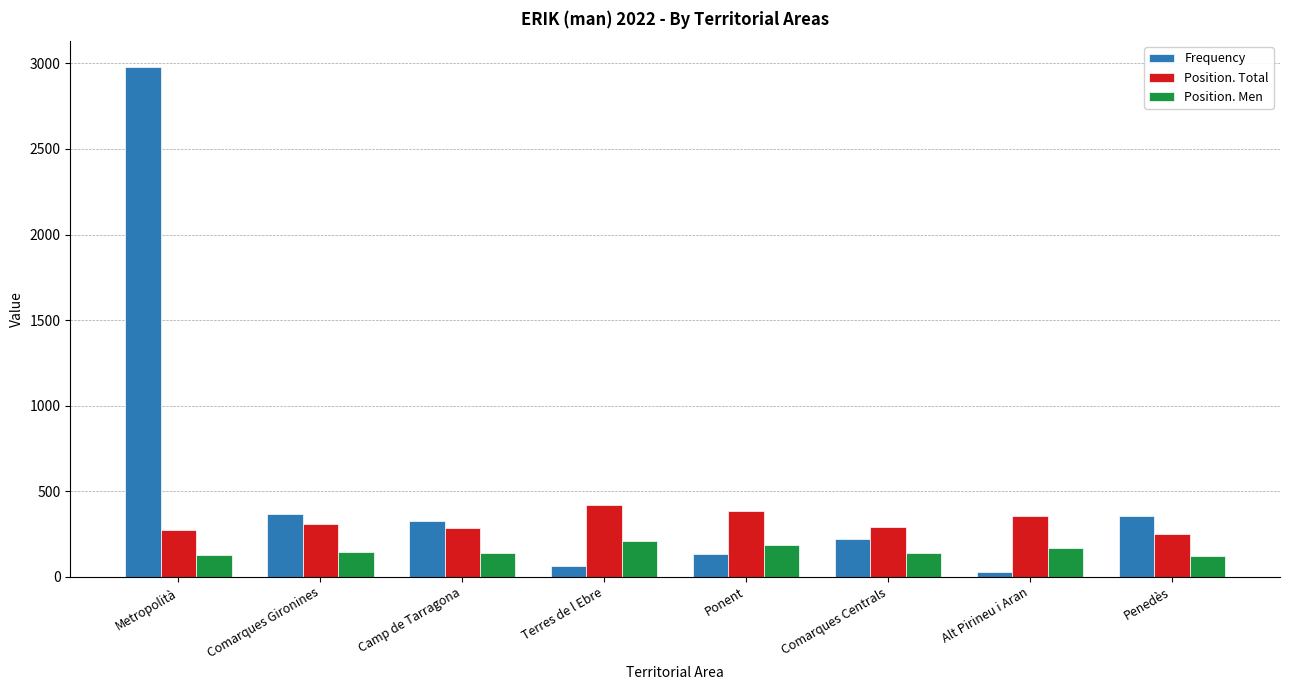

Read the Position. Men value at Camp de Tarragona.

136